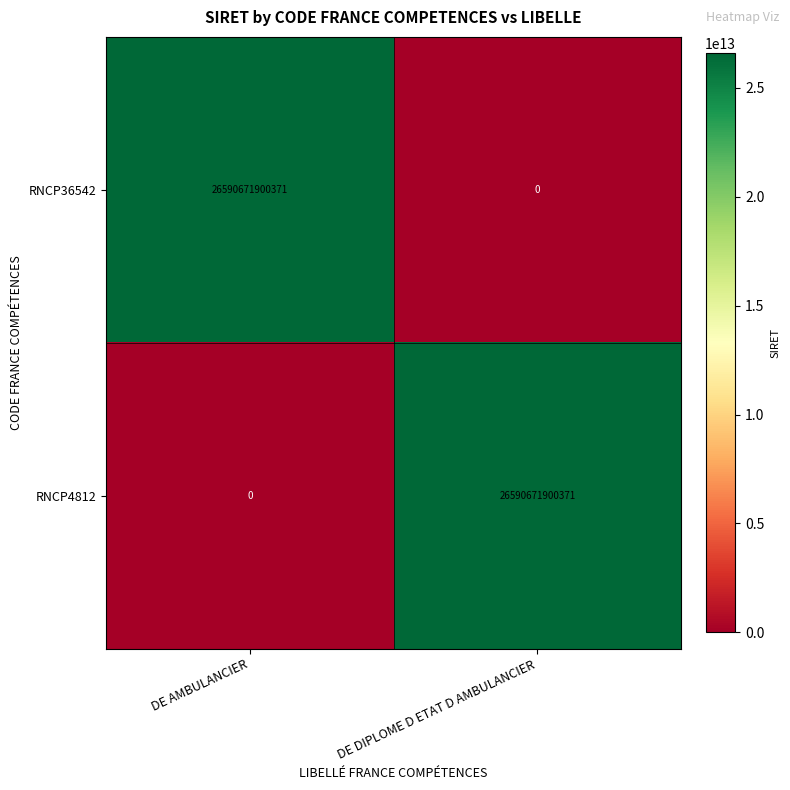

Is the value of RNCP36542 at DE AMBULANCIER greater than the value of RNCP4812 at DE AMBULANCIER?

Yes